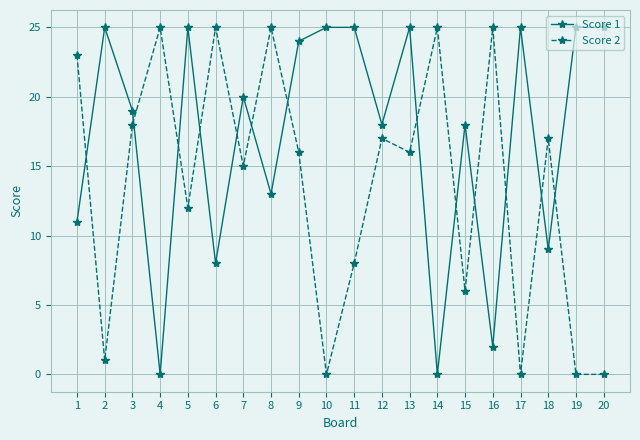

Where do Score 2 and Score 1 first cross each other?

1 and 2